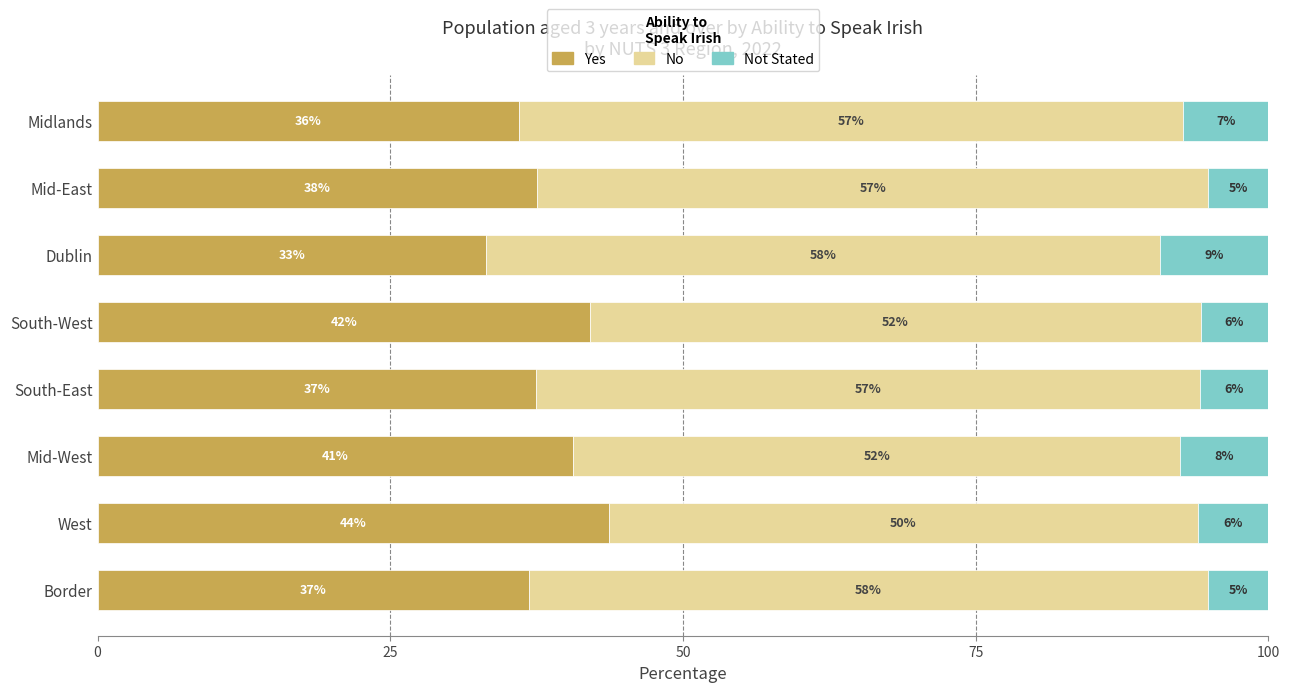

Where is Yes nearest to the value 38?

Mid-East